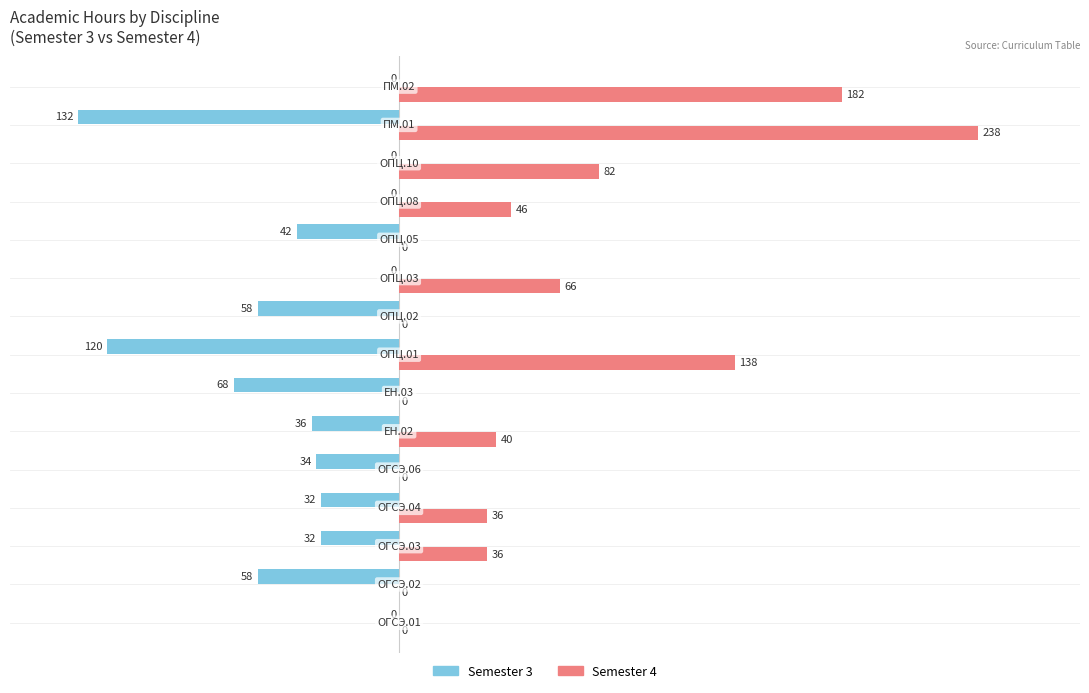

What is the sum of all Semester 3 values?

-612